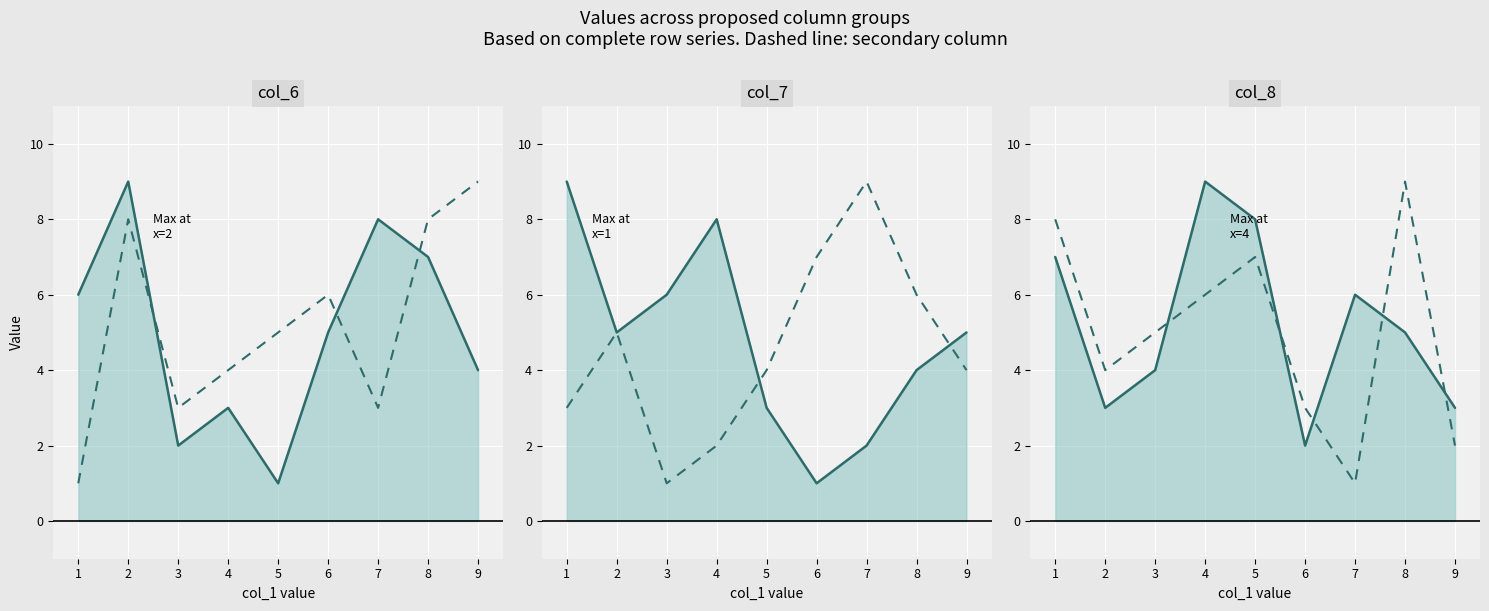

What is the difference between the highest and lowest values at 2?

6